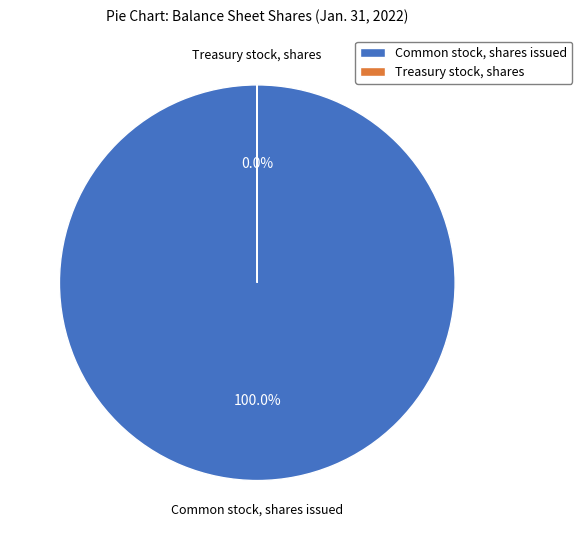

Is there any slice that represents more than half of the pie?

Yes